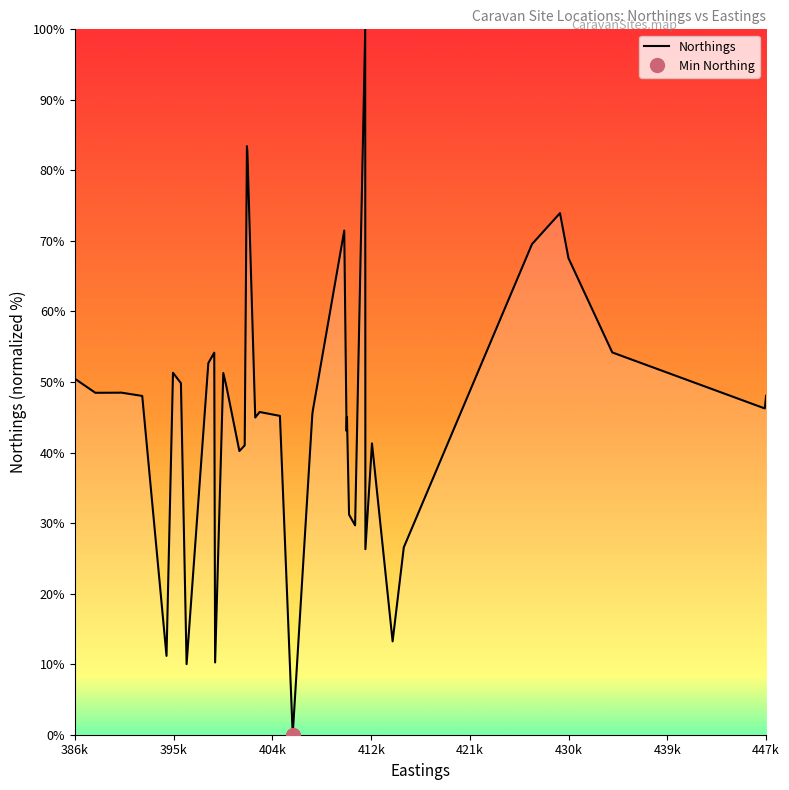

Reading left to right, extract all data points from this chart.

50.5	48.5	48.5	48.5	48.0	11.2	51.3	49.8	10.0	52.7	54.2	10.2	51.3	49.4	40.2	41.0	83.4	82.7	45.0	45.8	45.2	0.0	45.4	46.0	71.5	43.0	45.0	31.2	29.7	100.0	26.3	41.3	13.2	26.6	69.5	73.9	67.6	54.2	46.3	48.0